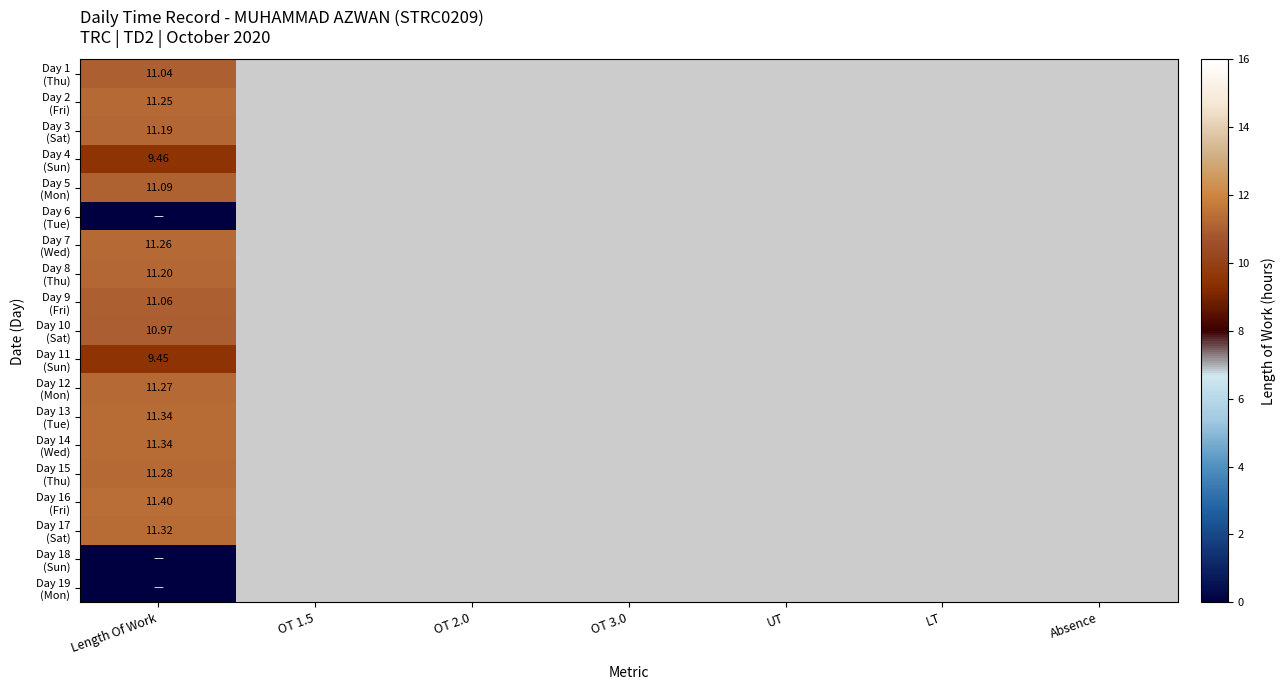

Is it true that Day 2 (Fri) equals -3.8 at OT 3.0?

False